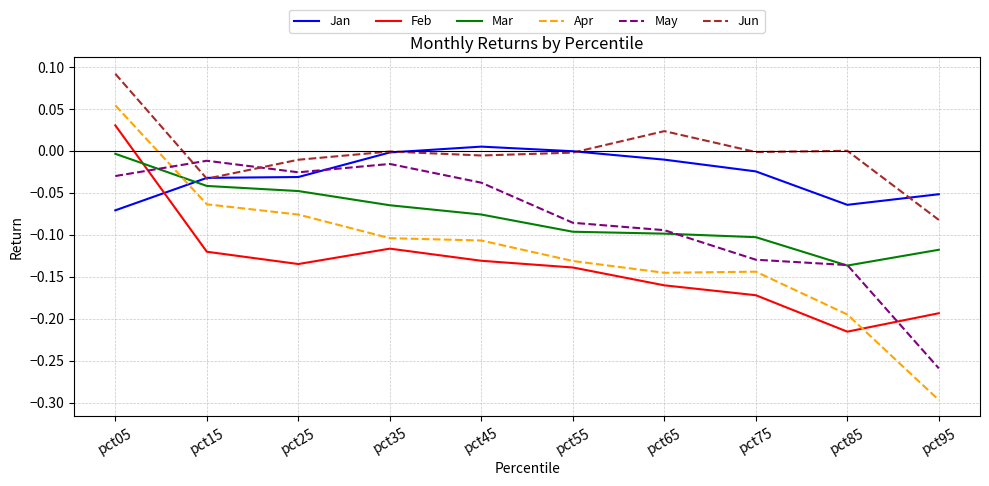

The value of Jan at pct65 is -0.0. True or false?

True